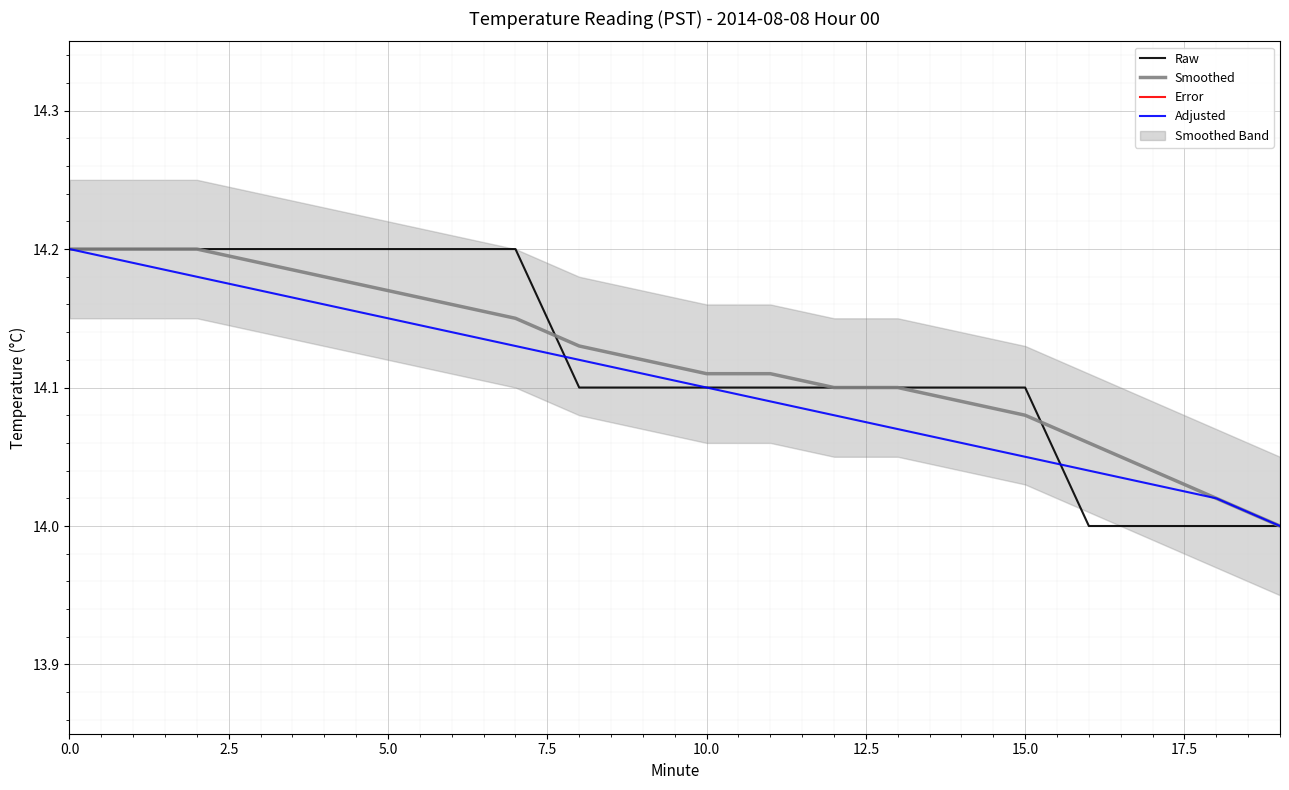

True or false: Smoothed has more than 0 interior local peaks.

False